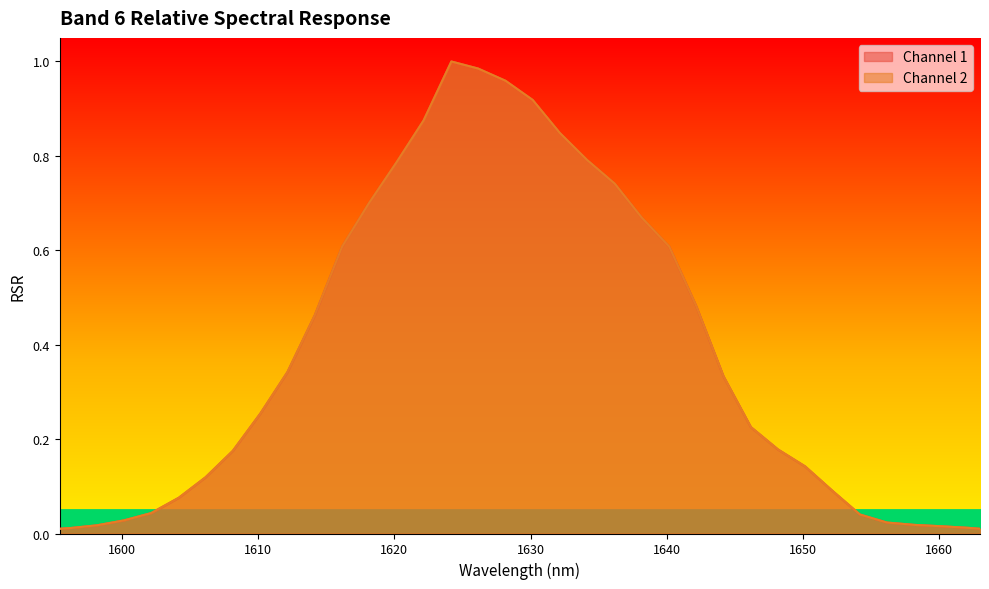

Does the chart display data point markers on the line(s)?

No